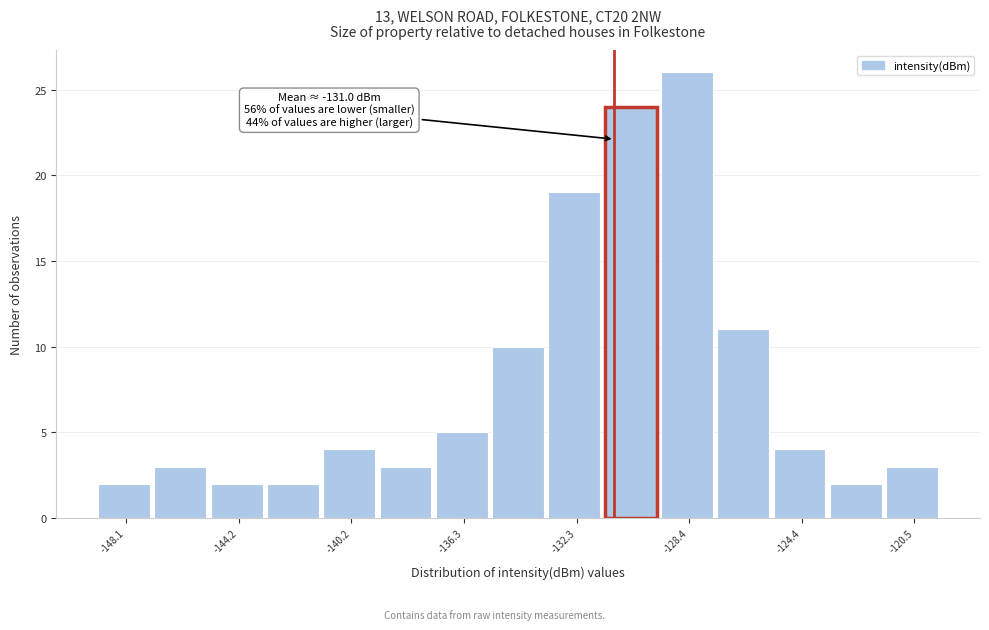

Read against the x-axis, roughly where is the centre of the tallest bar?

-128.5